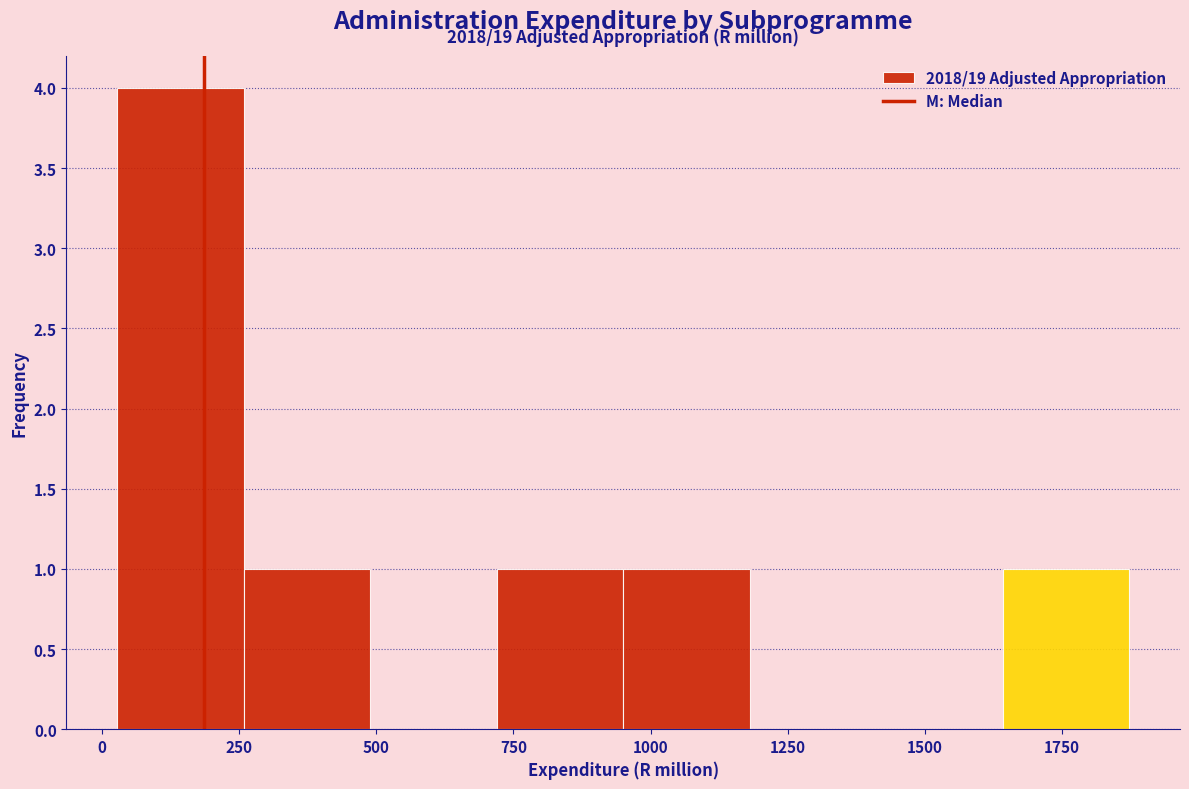

Which range on the x-axis has the tallest bar?

50 to 250